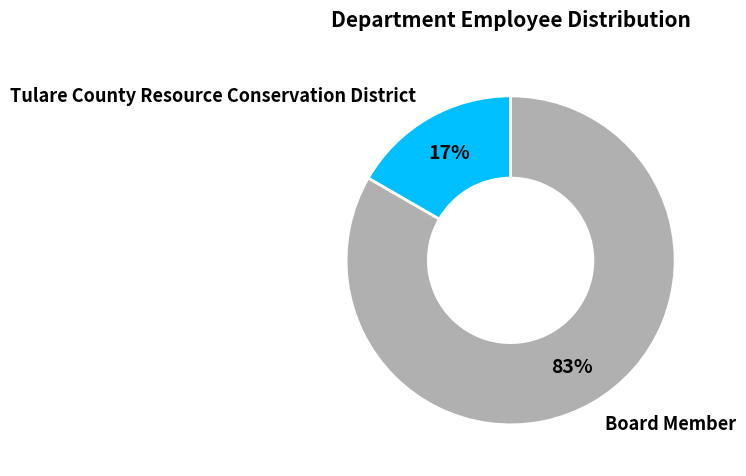

What percentage is the Board Member slice, to the nearest percent?

83%